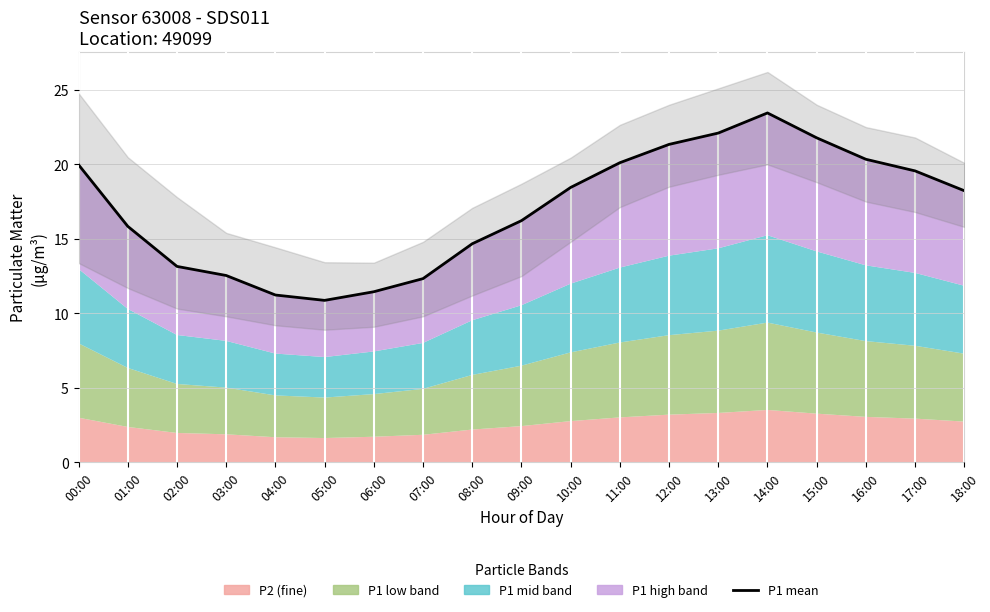

The value at 14:00 is 5.1. True or false?

False